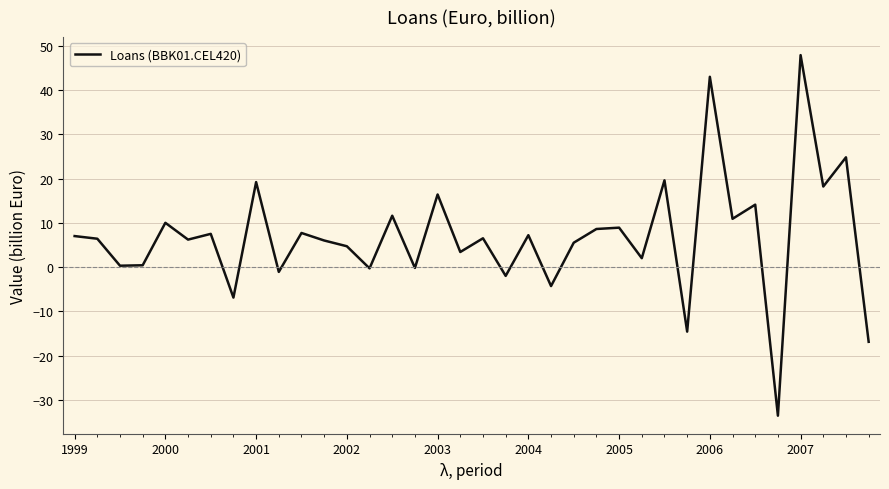

What is the maximum value shown in the chart?

47.9